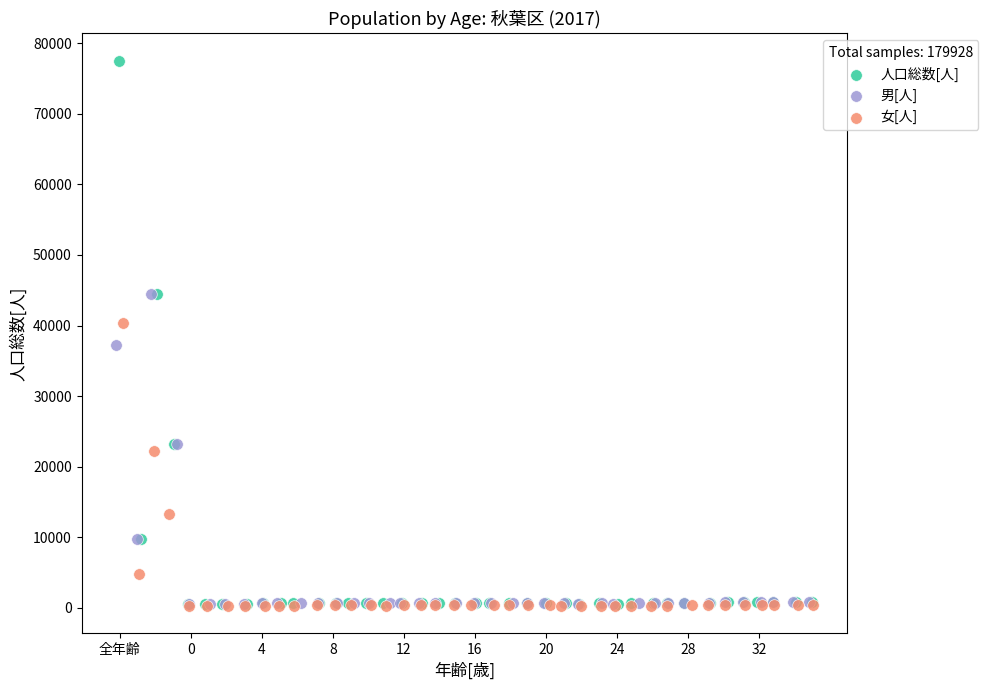

Which series has the widest spread of Y values?

人口総数[人]